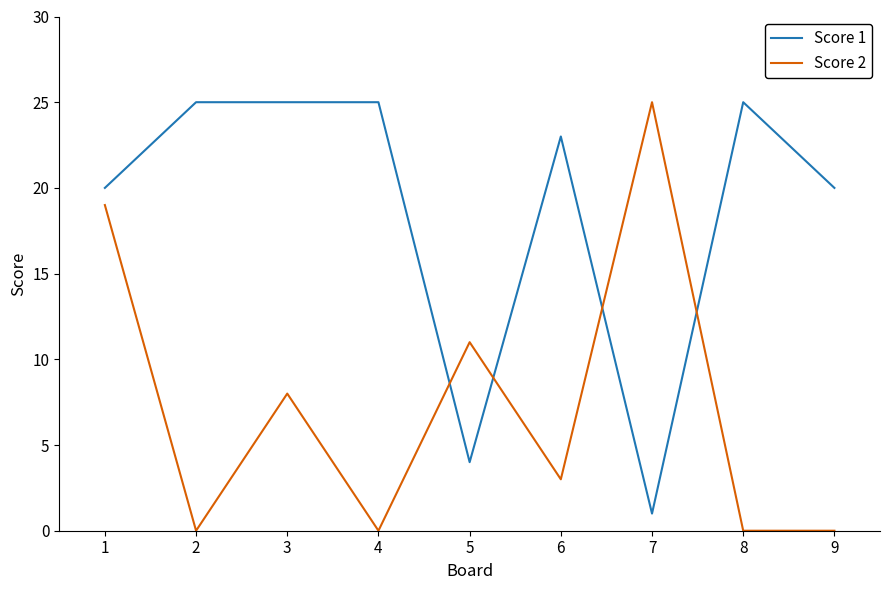

Rank the series by their average value, from highest to lowest.

Score 1, Score 2